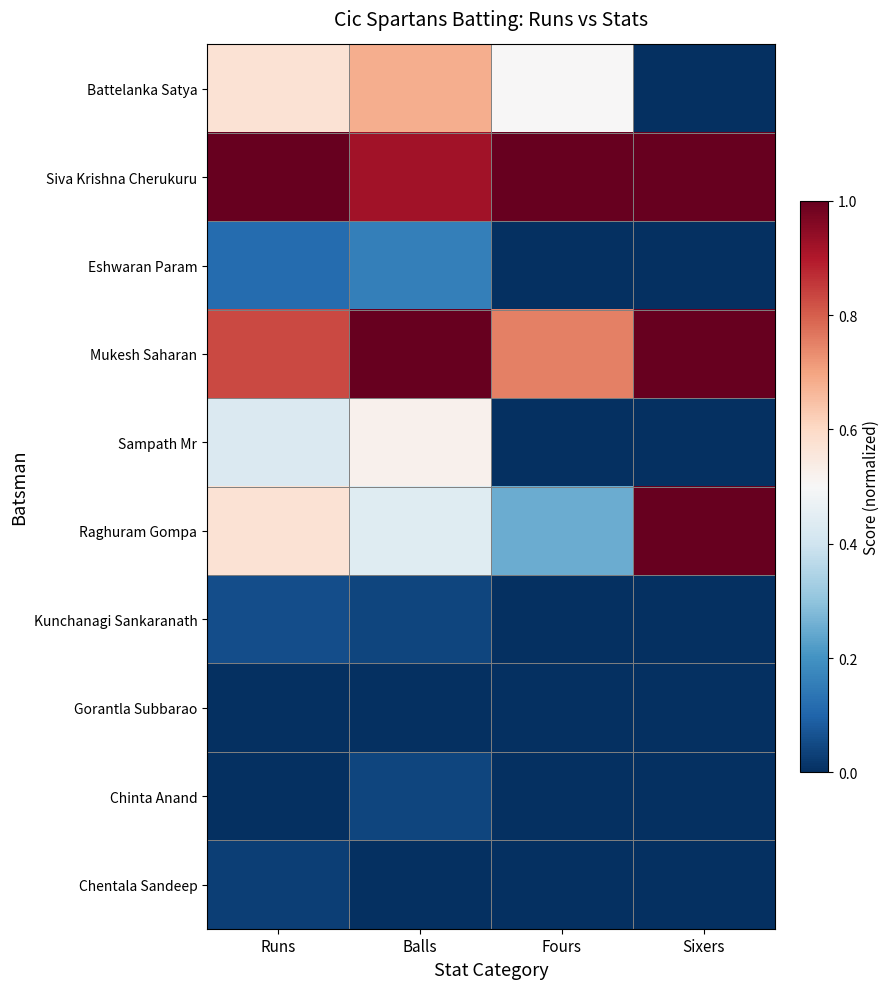

Reading right to left, what are all the values shown in this chart?

Battelanka Satya: Sixers=0.0	Fours=0.5	Balls=0.7	Runs=0.6
Siva Krishna Cherukuru: Sixers=1.0	Fours=1.0	Balls=0.9	Runs=1.0
Eshwaran Param: Sixers=0.0	Fours=0.0	Balls=0.2	Runs=0.1
Mukesh Saharan: Sixers=1.0	Fours=0.8	Balls=1.0	Runs=0.8
Sampath Mr: Sixers=0.0	Fours=0.0	Balls=0.5	Runs=0.4
Raghuram Gompa: Sixers=1.0	Fours=0.2	Balls=0.4	Runs=0.6
Kunchanagi Sankaranath: Sixers=0.0	Fours=0.0	Balls=0.0	Runs=0.1
Gorantla Subbarao: Sixers=0.0	Fours=0.0	Balls=0.0	Runs=0.0
Chinta Anand: Sixers=0.0	Fours=0.0	Balls=0.0	Runs=0.0
Chentala Sandeep: Sixers=0.0	Fours=0.0	Balls=0.0	Runs=0.0